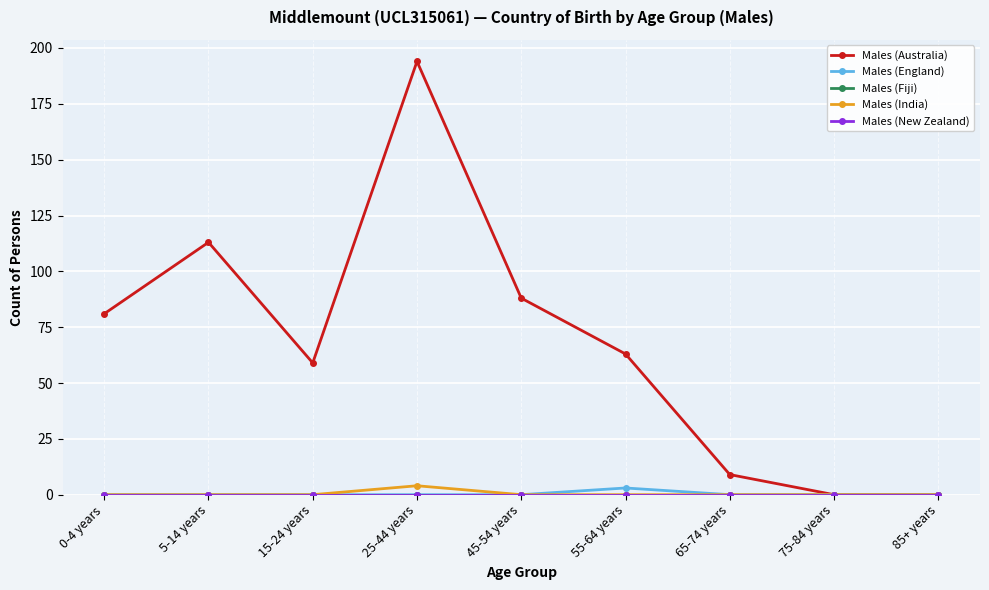

Is this an area chart (filled region under the line)?

No